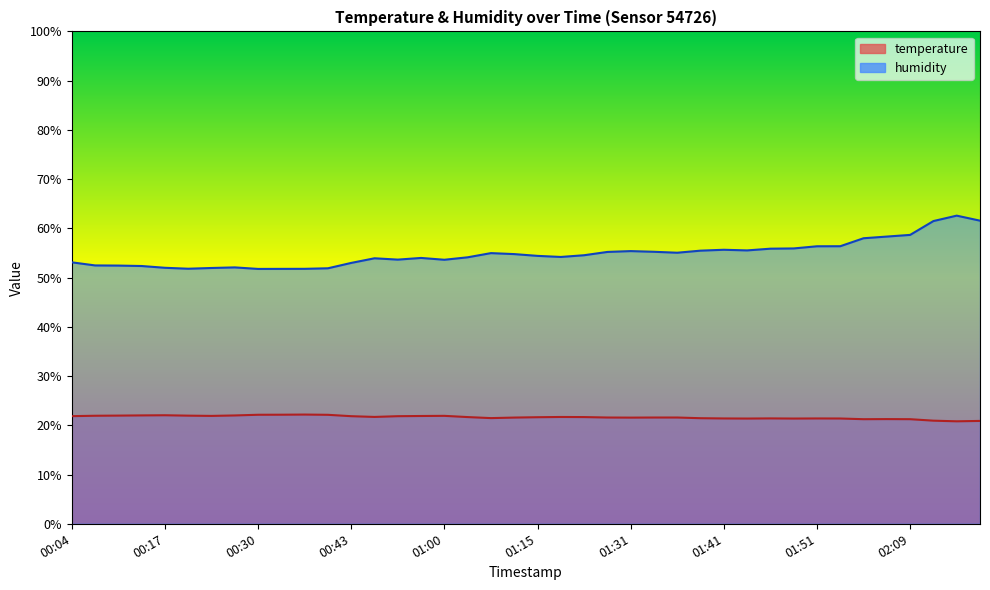

True or false: temperature and humidity intersect in this chart.

False